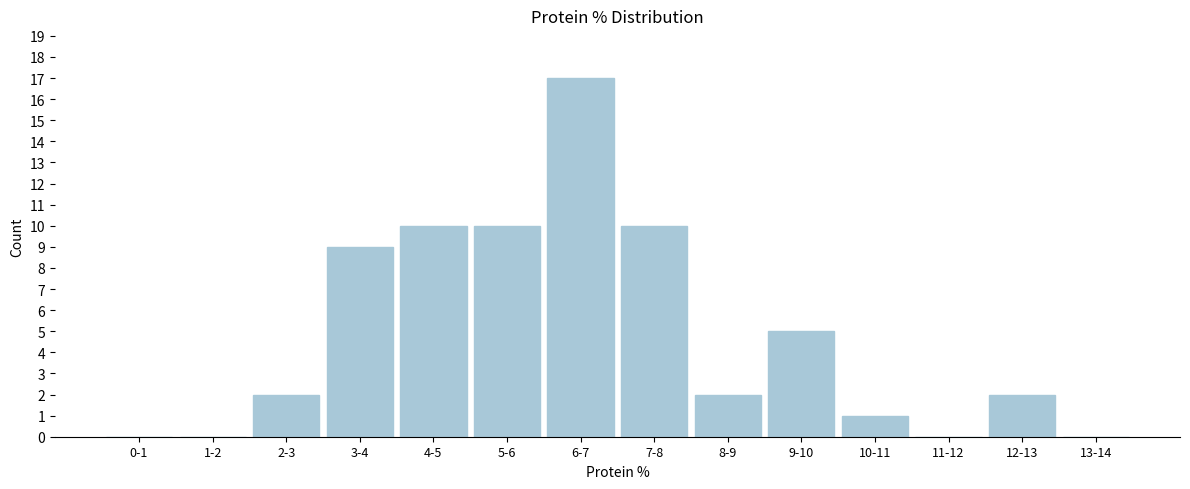

Reading left to right, extract all data points from this chart.

0-1=0	1-2=0	2-3=2	3-4=9	4-5=10	5-6=10	6-7=17	7-8=10	8-9=2	9-10=5	10-11=1	11-12=0	12-13=2	13-14=0